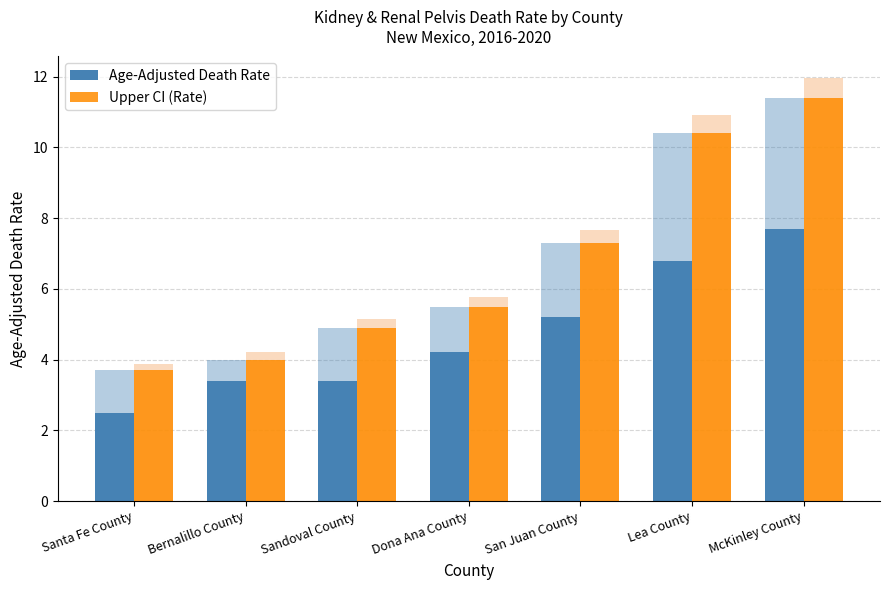

Reading left to right, transcribe all the data shown in this chart.

Age-Adjusted Death Rate: 2.5	3.4	3.4	4.2	5.2	6.8	7.7
Upper CI (Rate): 3.7	4.0	4.9	5.5	7.3	10.4	11.4